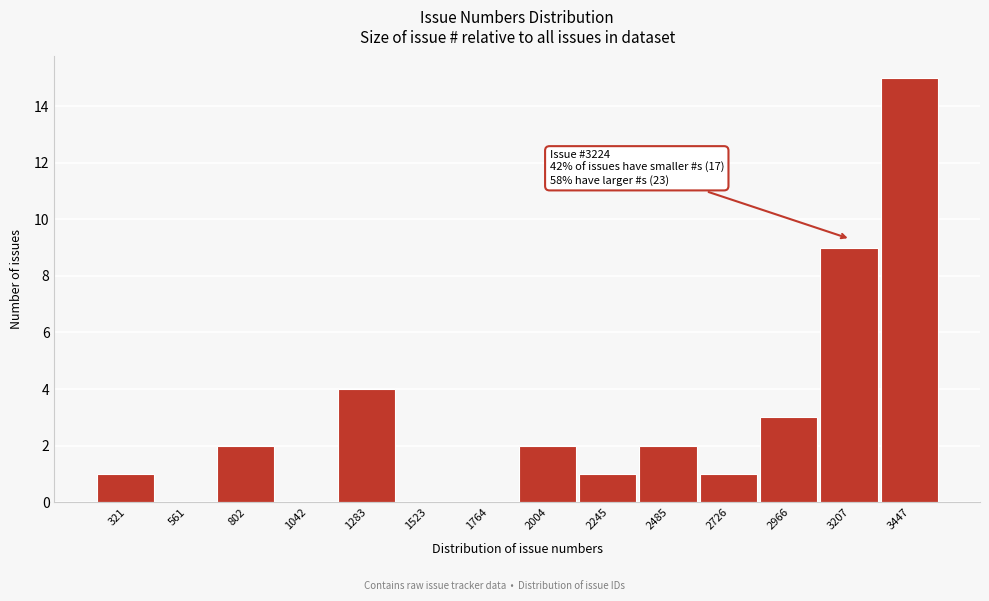

Reading left to right, what are all the values shown in this chart?

321=1	561=0	802=2	1042=0	1283=4	1523=0	1764=0	2004=2	2245=1	2485=2	2726=1	2966=3	3207=9	3447=15